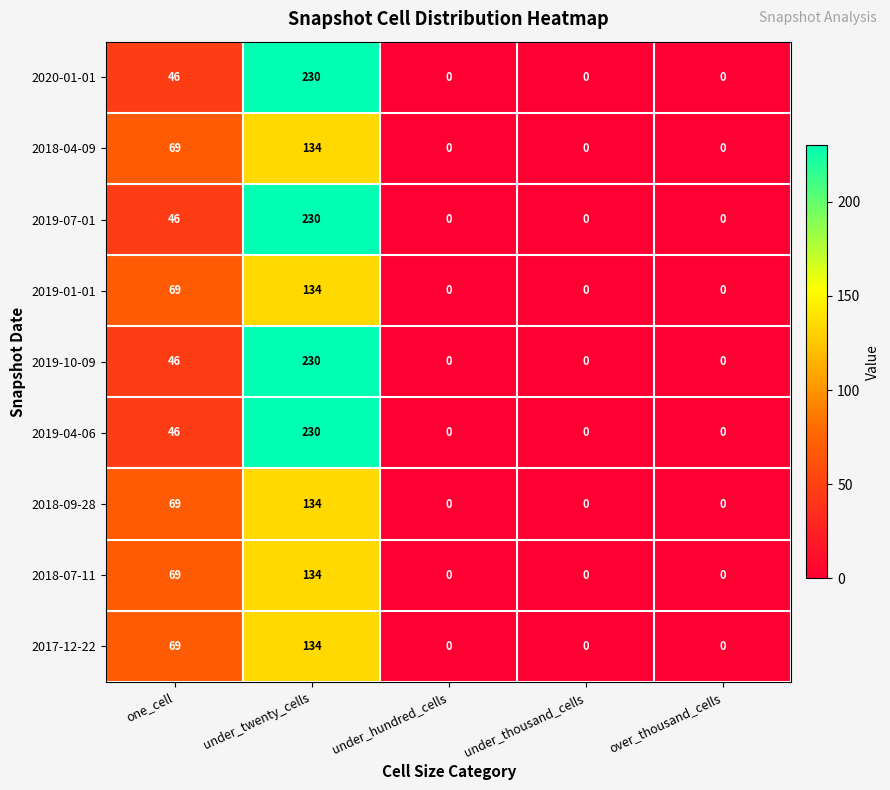

Count the 2019-07-01 values in the range 0 to 46.

4